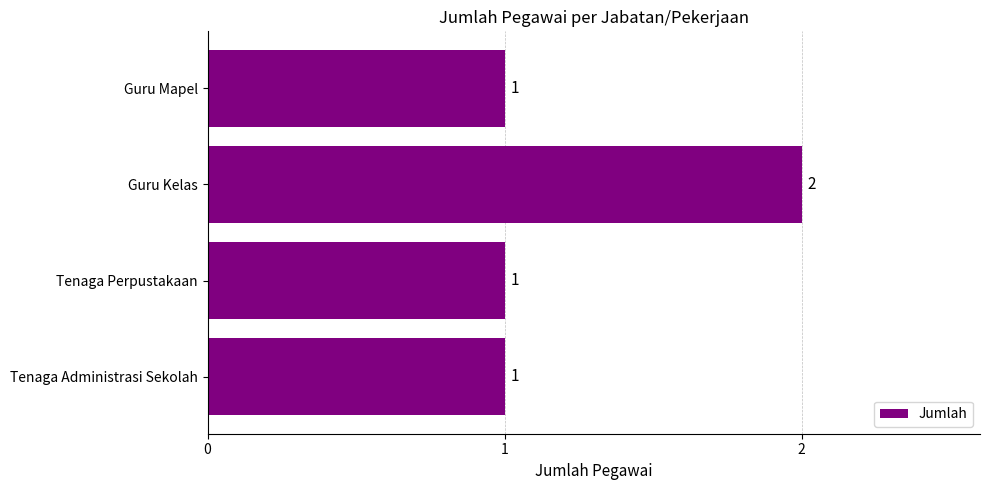

Reading top to bottom, extract all data points from this chart.

1	2	1	1